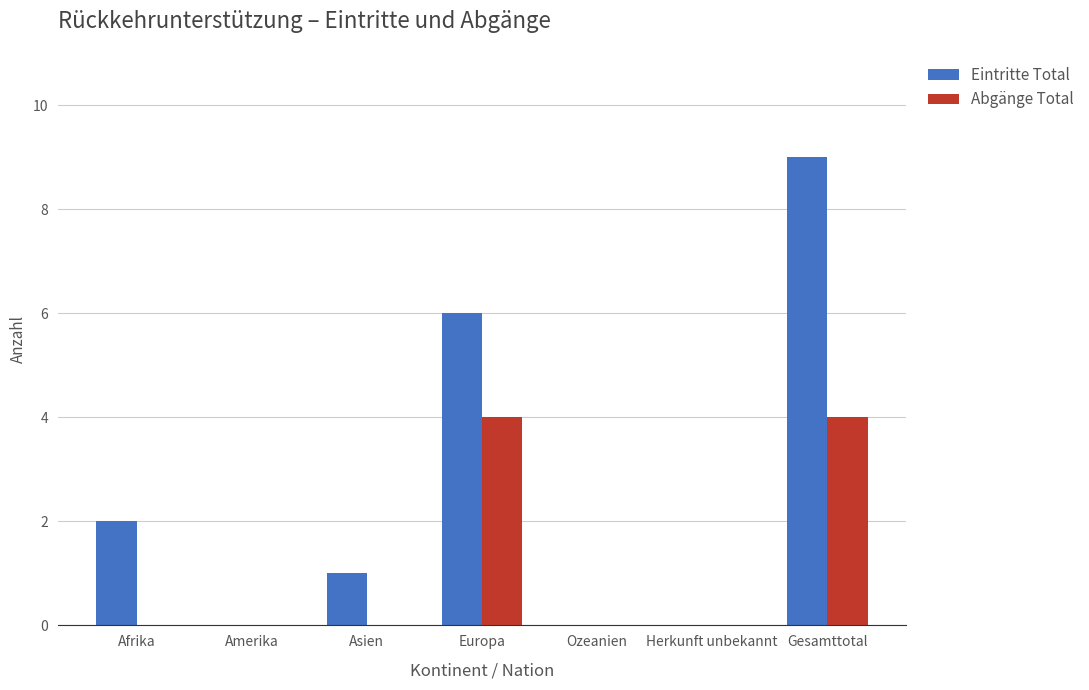

What is the sum of all Eintritte Total values?

18